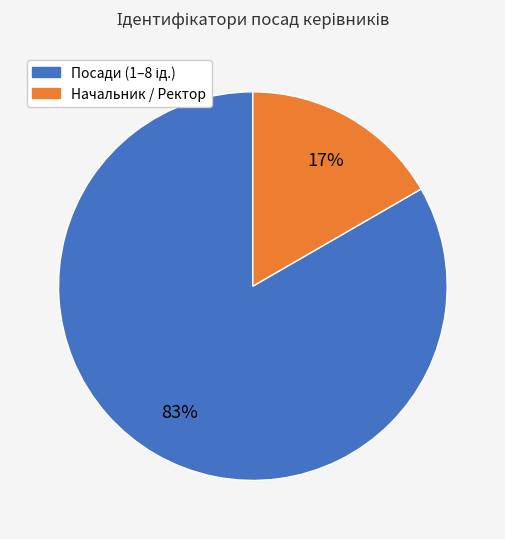

Is there any slice that represents more than half of the pie?

Yes